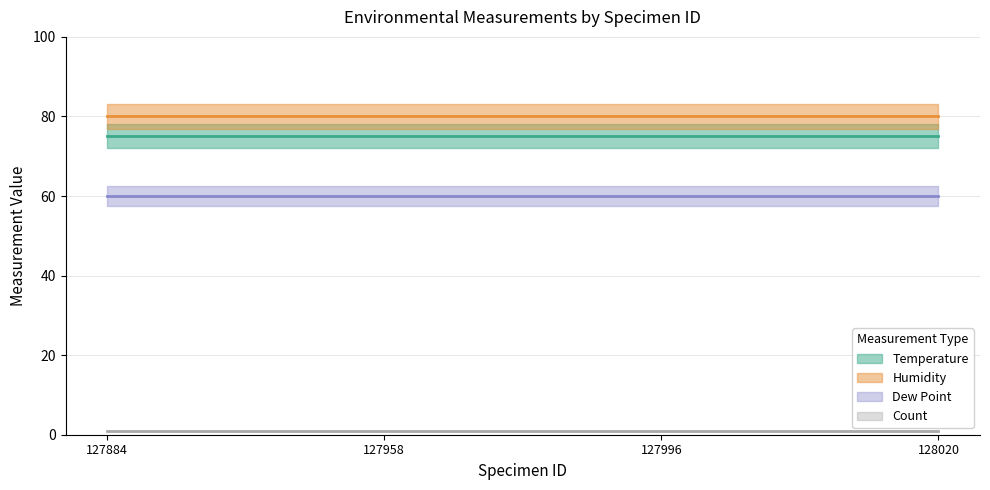

What is the sum of the Dew Point values at 128020 and 127996?

120